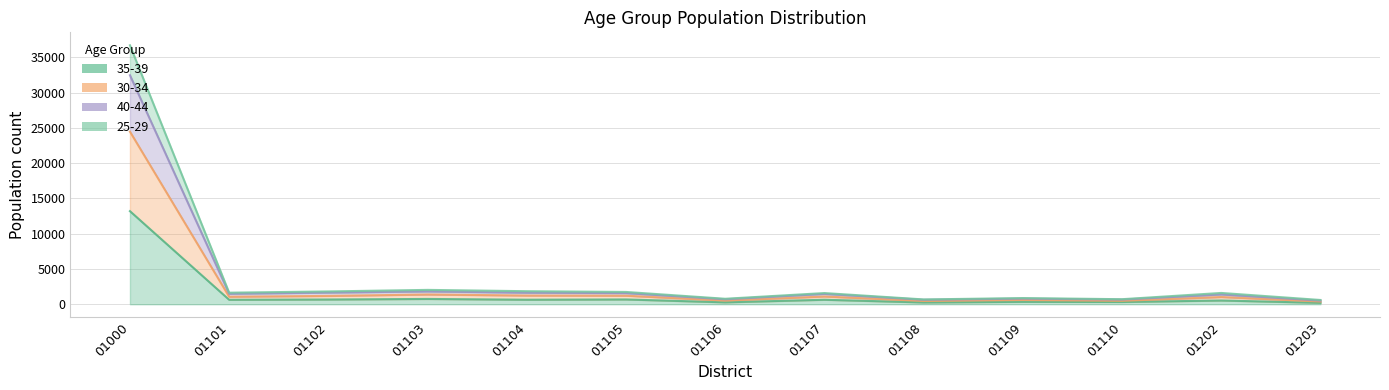

Reading left to right, list all the values displayed in this chart.

35-39: 13198	634	674	752	643	681	273	638	257	342	320	533	203
30-34: 24468	1067	1182	1382	1234	1213	515	1100	462	602	482	1027	382
40-44: 32467	1487	1655	1819	1638	1581	701	1467	632	798	661	1389	514
25-29: 36715	1638	1817	2036	1849	1743	777	1587	682	876	715	1602	605